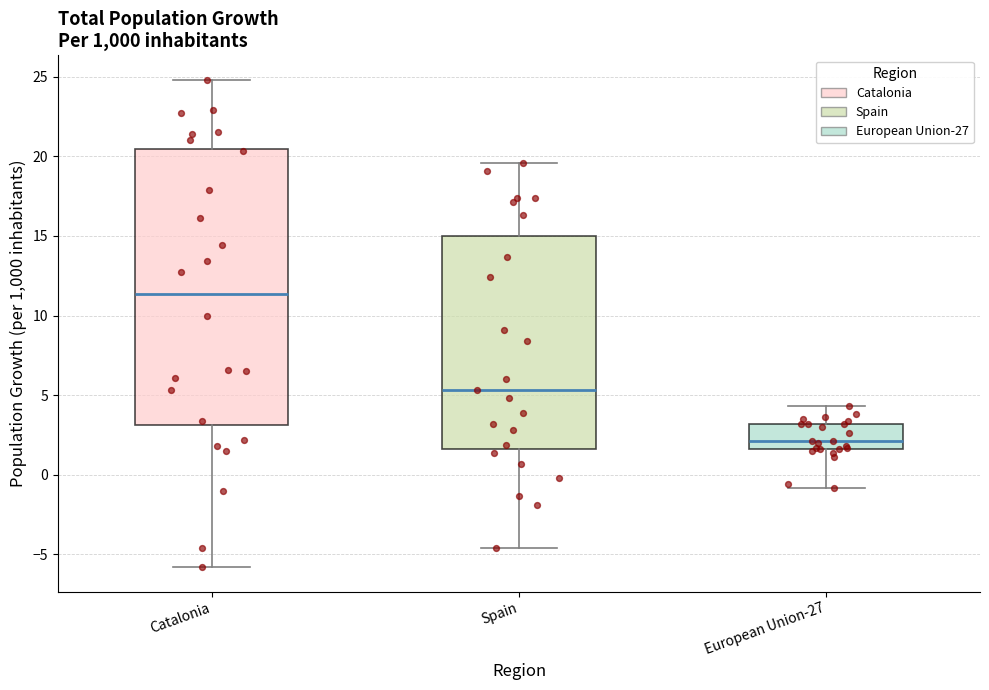

Reading left to right, read every box against the y-axis: the position of its median line, the range the box covers, and the ends of its whiskers. The values are not printed on the chart, so give them approximately, as read against the axis.

Catalonia: median 11.5, box 3.0 to 20.5, whiskers -6.0 to 25.0
Spain: median 5.5, box 1.5 to 15.0, whiskers -4.5 to 19.5
European Union-27: median 2.0, box 1.5 to 3.0, whiskers -1.0 to 4.5